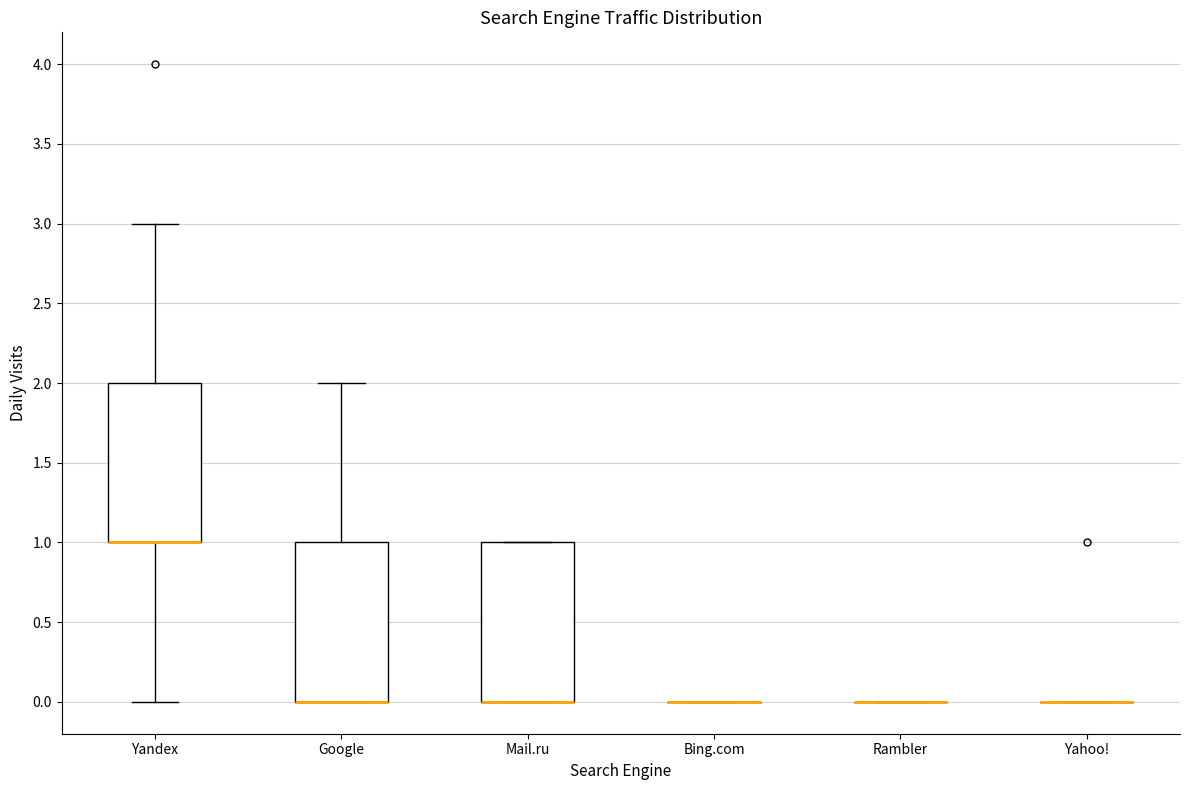

Reading left to right, transcribe this box plot: for each box, give where its median line is, the range the box spans, and where its two whiskers end, as read against the y-axis. The values are not printed on the chart, so give them approximately, as read against the axis.

Yandex: median 1 (drawn on the box's lower edge), box 1 to 2, whiskers 0 to 3
Google: median 0 (drawn on the box's lower edge), box 0 to 1, whiskers 0 to 2
Mail.ru: median 0 (drawn on the box's lower edge), box 0 to 1, whiskers 0 to 1
Bing.com: box collapsed to a line at 0, whiskers 0 to 0
Rambler: box collapsed to a line at 0, whiskers 0 to 0
Yahoo!: box collapsed to a line at 0, whiskers 0 to 0